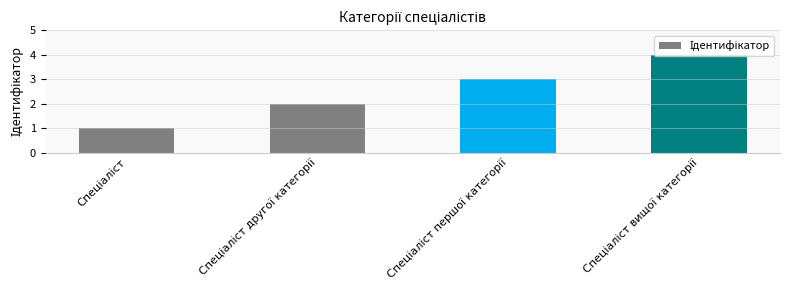

What is the difference between the second highest and second lowest values?

1